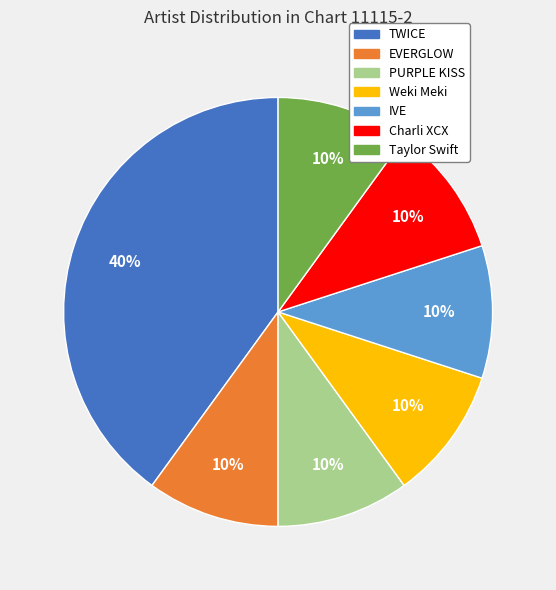

True or false: TWICE accounts for 40% of the total.

True